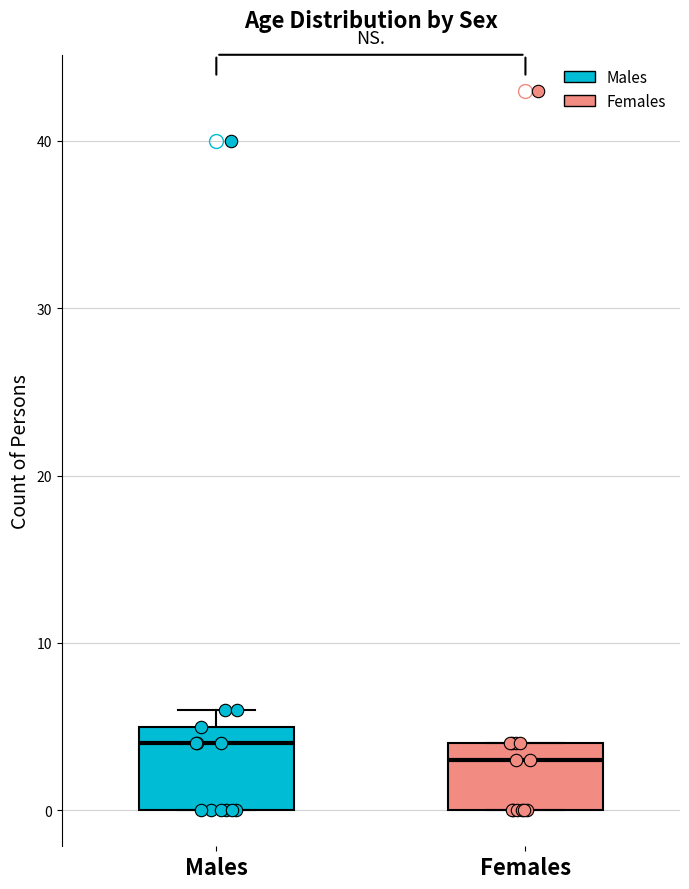

Where does the median line of the box for Males sit on the y-axis? The values are not printed on the chart, so give them approximately, as read against the axis.

4